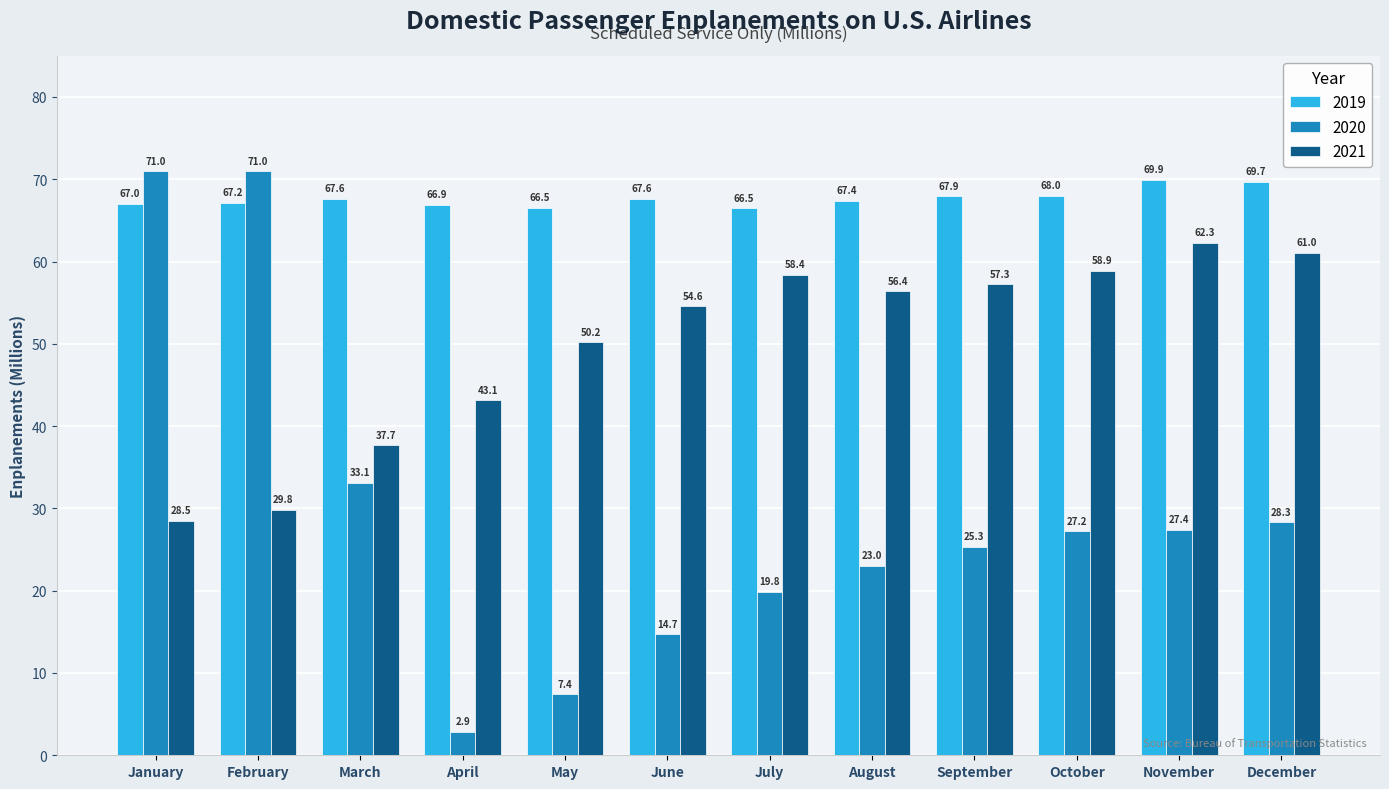

Rank the categories by 2021 value from highest to lowest.

November, December, October, July, September, August, June, May, April, March, February, January